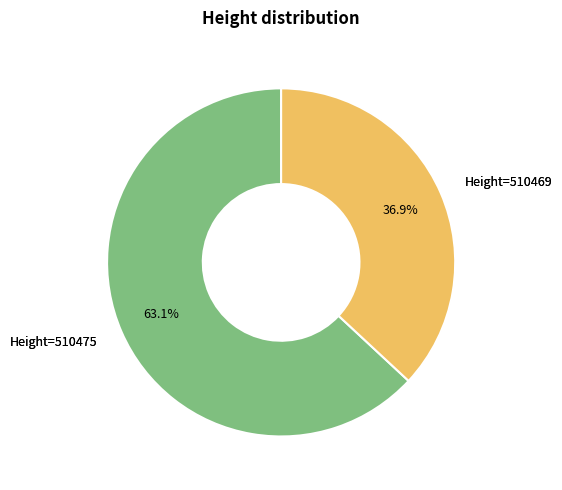

What is the largest slice in the pie chart?

Height=510475